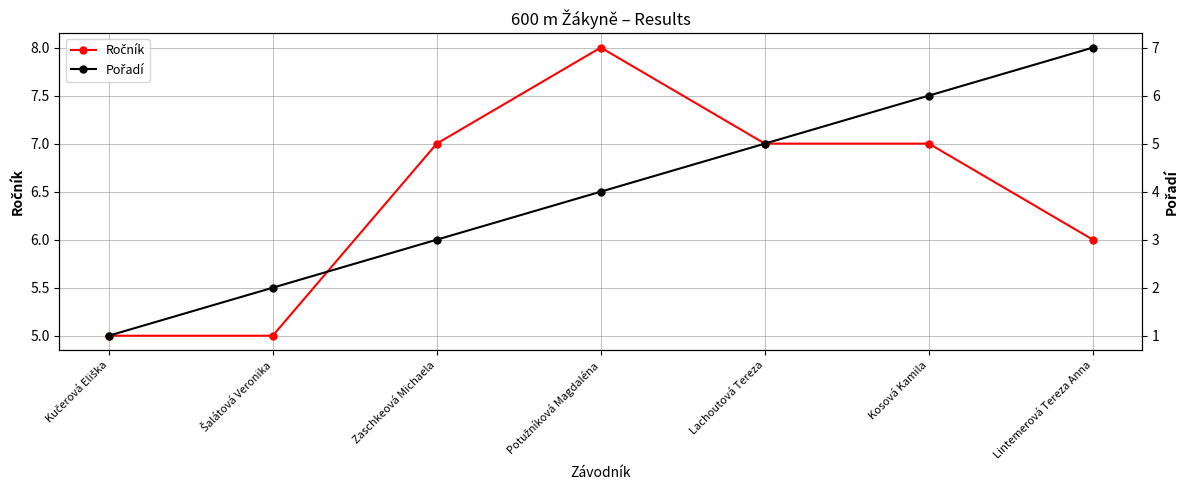

Between Šalátová Veronika and Potužníková Magdaléna, which is larger?

Potužníková Magdaléna